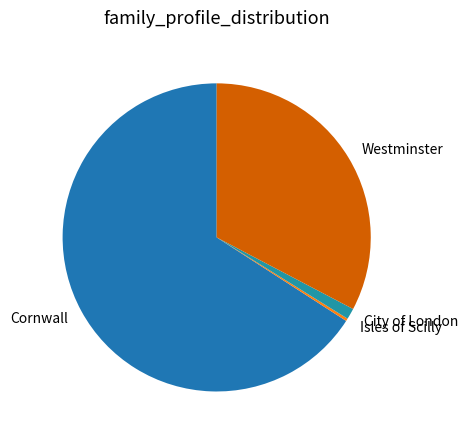

Do City of London and Cornwall together represent more than half of the pie?

Yes